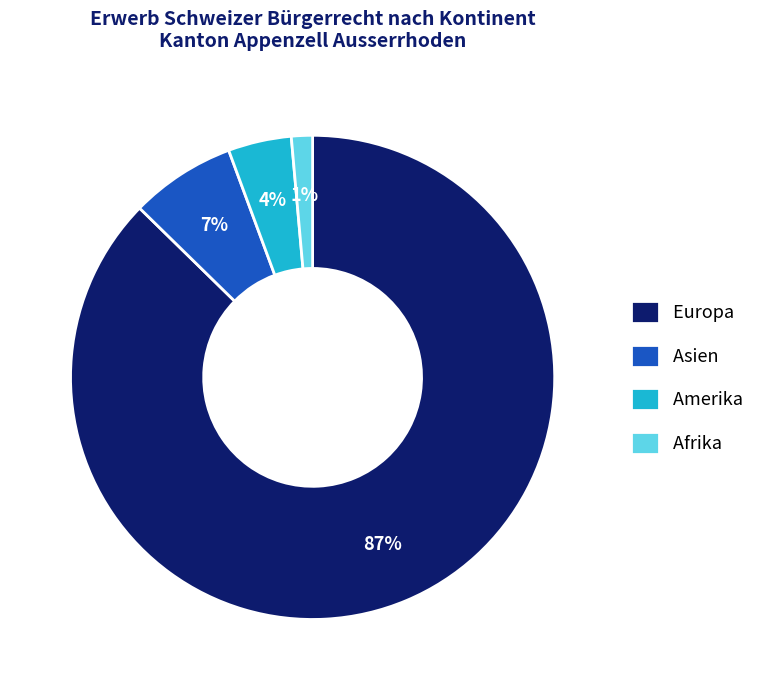

To the nearest percent, what percentage of the pie is Asien?

7%